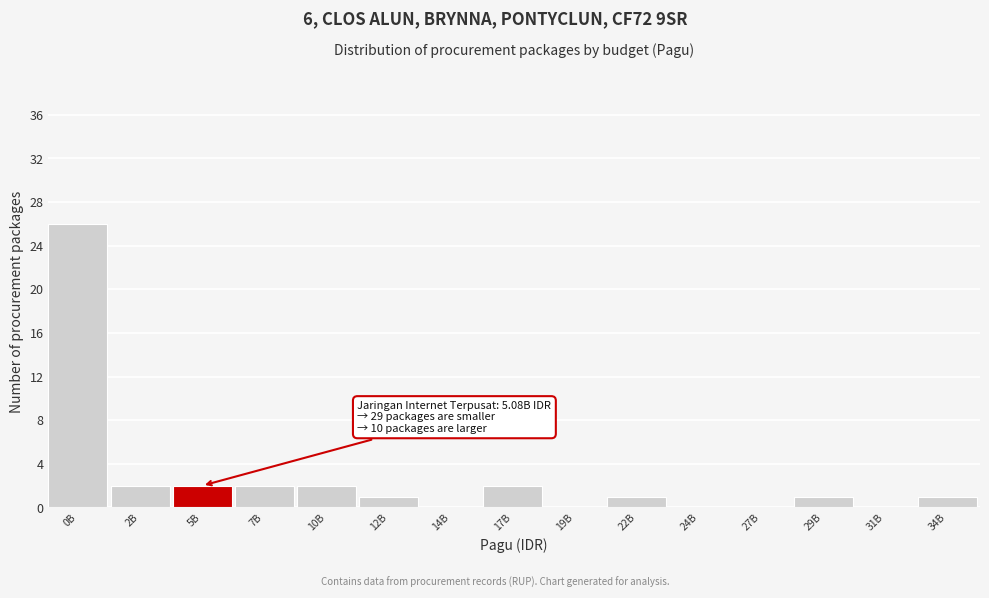

Reading left to right, extract all data points from this chart.

0B=26	2B=2	5B=2	7B=2	10B=2	12B=1	14B=0	17B=2	19B=0	22B=1	24B=0	27B=0	29B=1	31B=0	34B=1